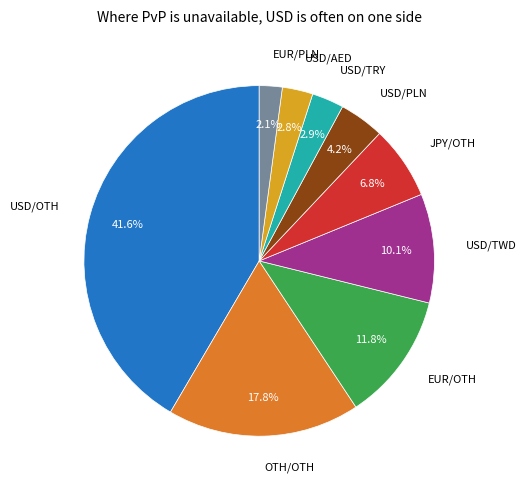

How many slices are in this pie chart?

9